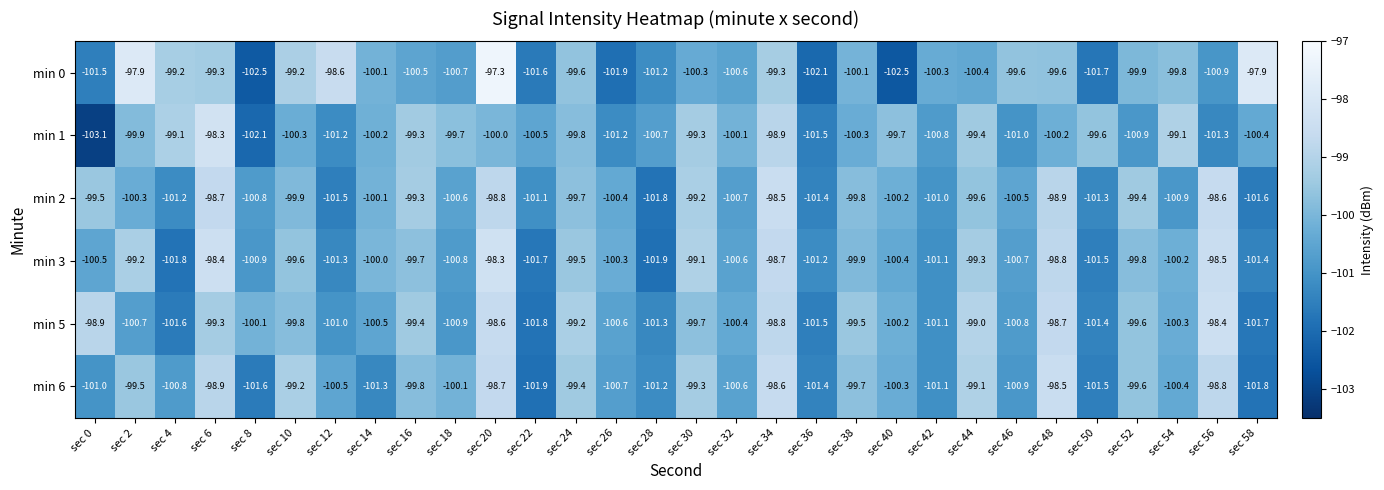

At which category does the chart reach its peak across all series?

sec 20